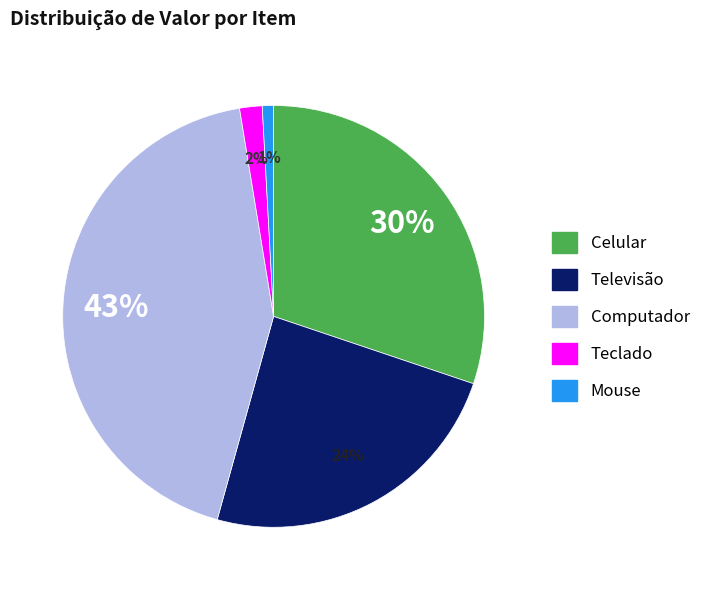

How many segments does this pie chart have?

5